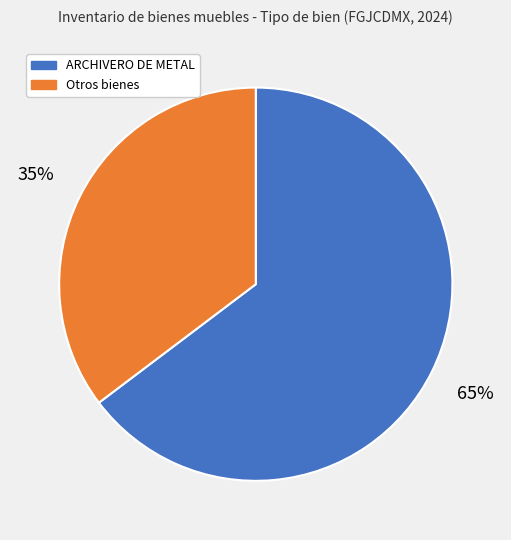

The ARCHIVERO DE METAL slice represents 65% of the pie. True or false?

True